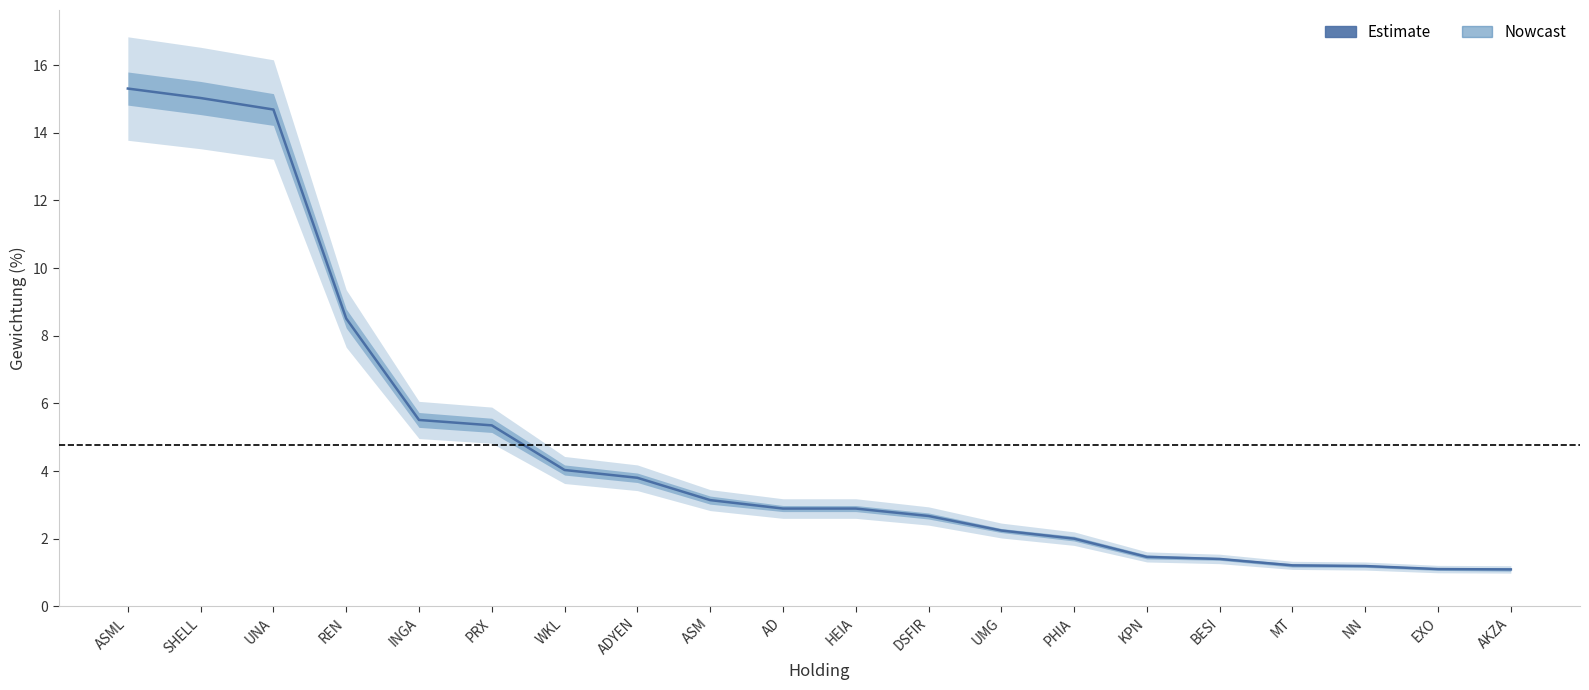

Count the number of categories in the chart.

20